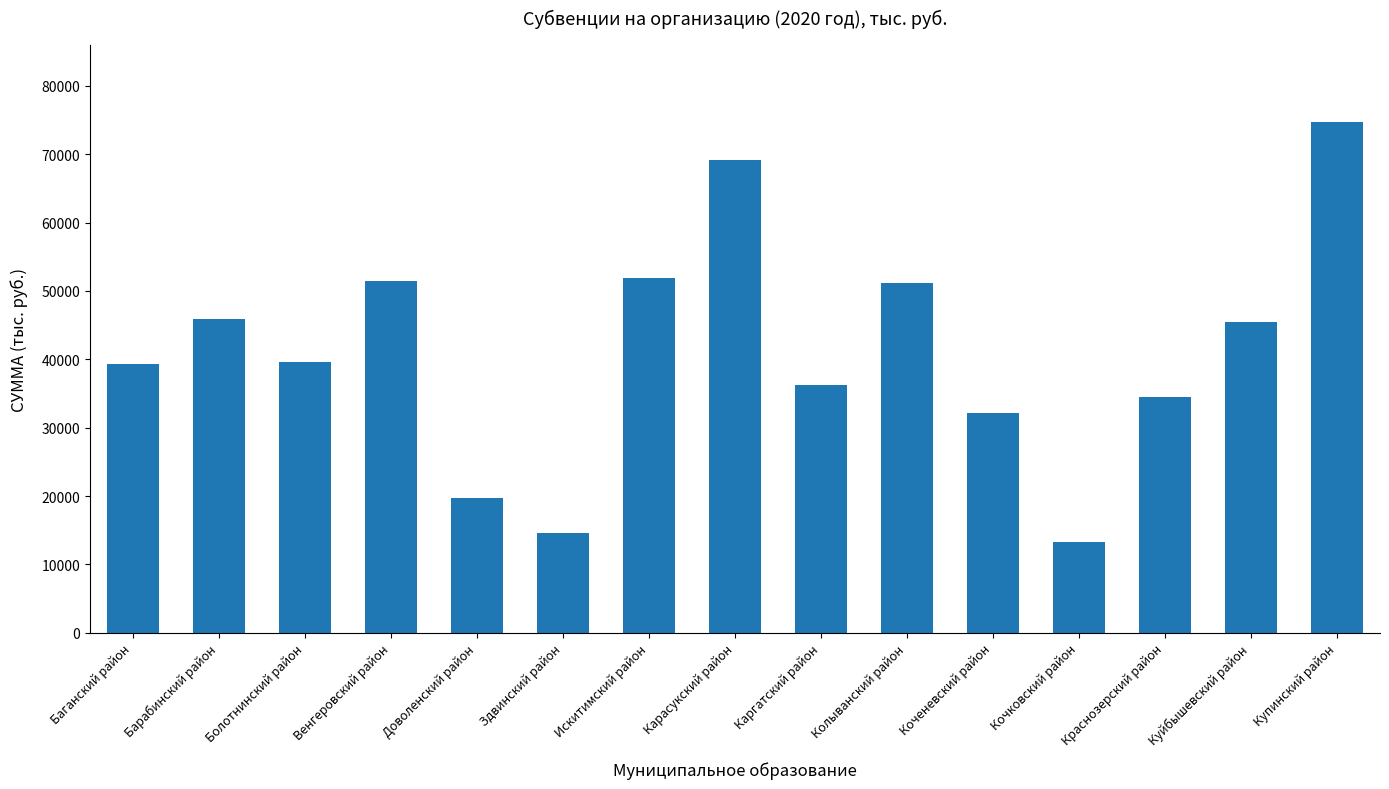

How many values exceed 39561?

8